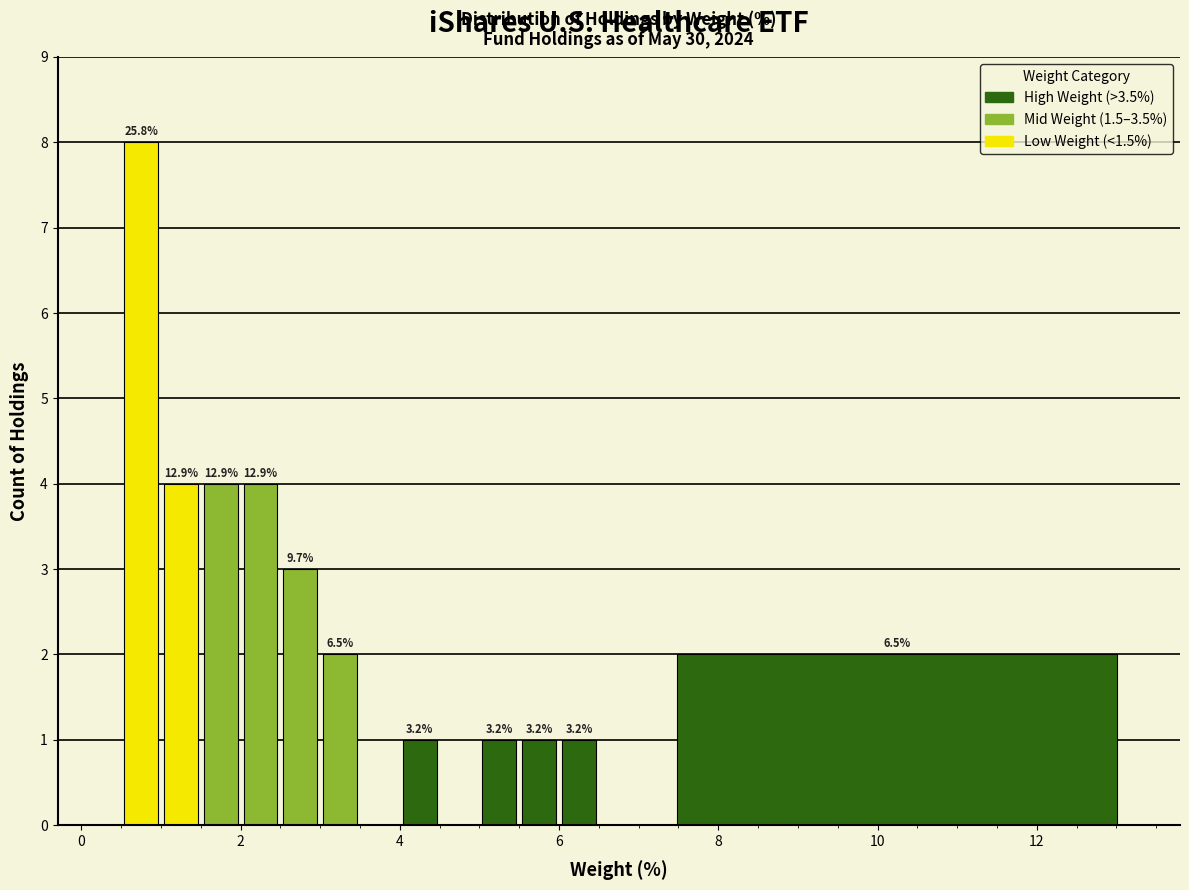

Read against the x-axis, roughly where is the centre of the tallest bar?

0.8